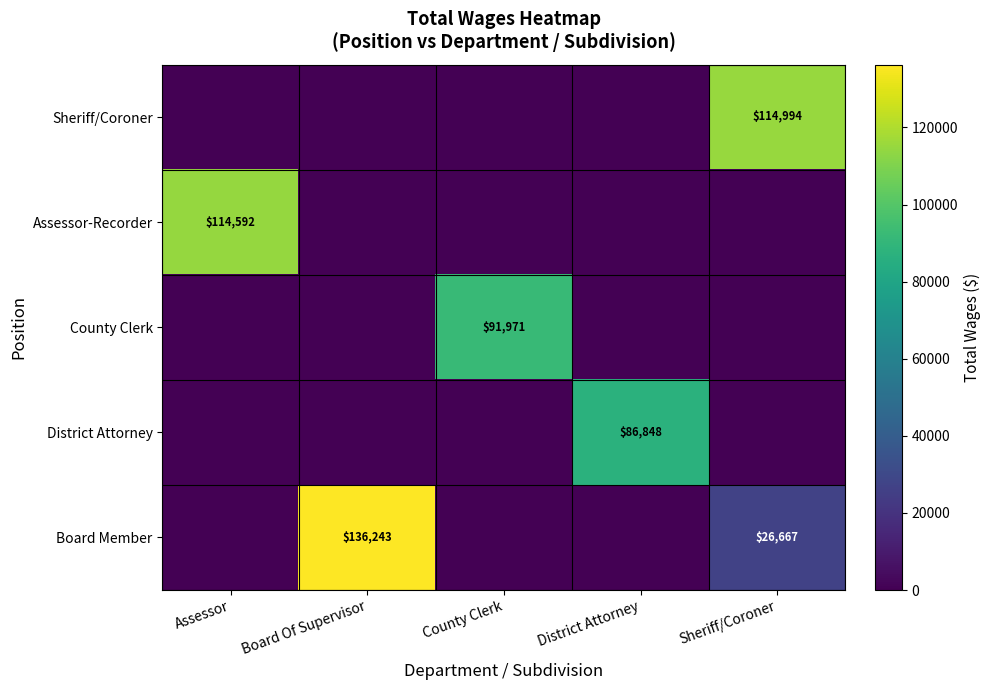

The Assessor-Recorder series shows 201462 at Assessor. True or false?

False